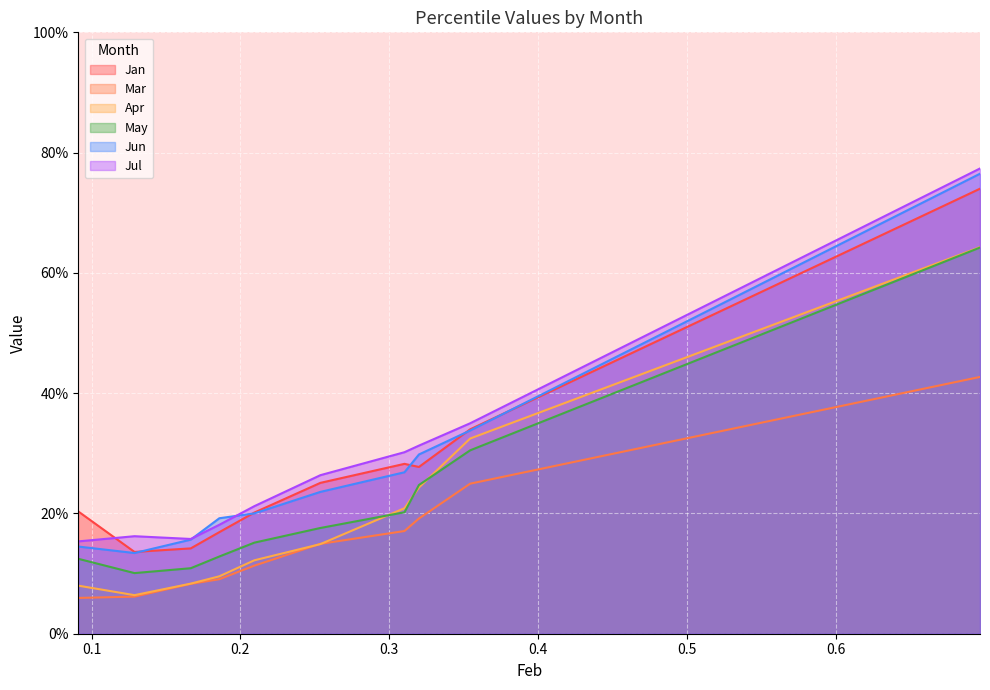

Reading right to left, extract all data points from this chart.

Jan: pct95=0.7	pct85=0.3	pct75=0.3	pct65=0.3	pct55=0.3	pct45=0.2	pct35=0.2	pct25=0.1	pct15=0.1	pct05=0.2
Mar: pct95=0.4	pct85=0.2	pct75=0.2	pct65=0.2	pct55=0.1	pct45=0.1	pct35=0.1	pct25=0.1	pct15=0.1	pct05=0.1
Apr: pct95=0.6	pct85=0.3	pct75=0.2	pct65=0.2	pct55=0.1	pct45=0.1	pct35=0.1	pct25=0.1	pct15=0.1	pct05=0.1
May: pct95=0.6	pct85=0.3	pct75=0.2	pct65=0.2	pct55=0.2	pct45=0.2	pct35=0.1	pct25=0.1	pct15=0.1	pct05=0.1
Jun: pct95=0.8	pct85=0.3	pct75=0.3	pct65=0.3	pct55=0.2	pct45=0.2	pct35=0.2	pct25=0.2	pct15=0.1	pct05=0.1
Jul: pct95=0.8	pct85=0.3	pct75=0.3	pct65=0.3	pct55=0.3	pct45=0.2	pct35=0.2	pct25=0.2	pct15=0.2	pct05=0.2